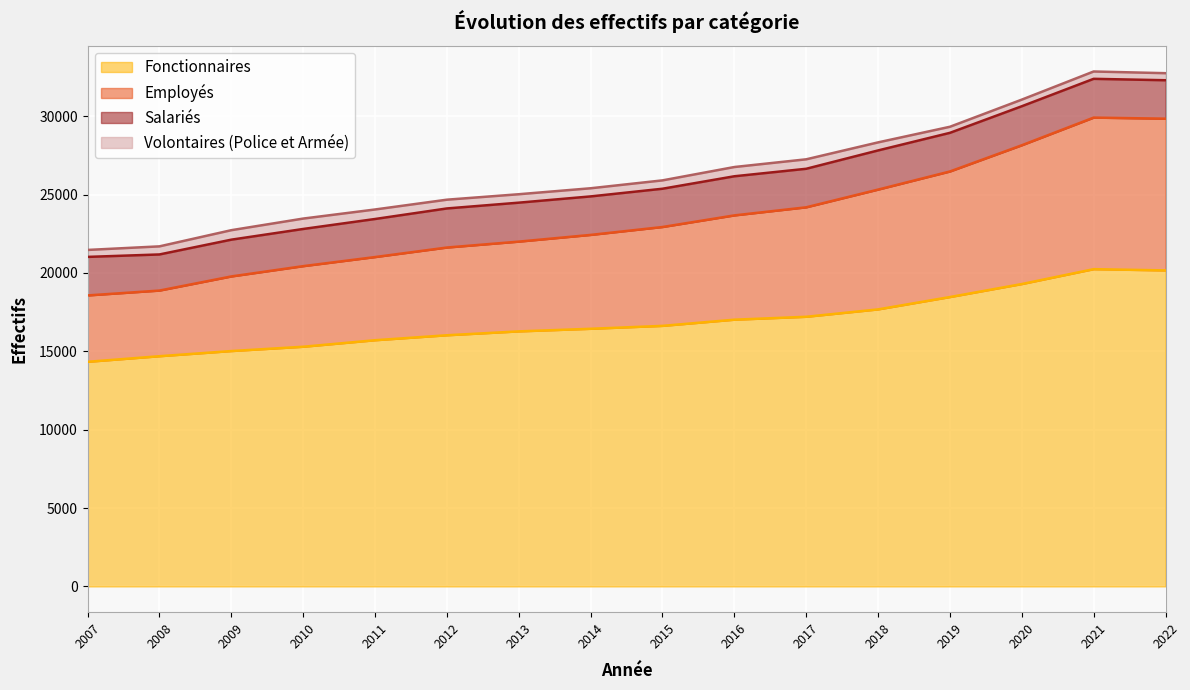

How many values in the Fonctionnaires series exceed 16624?

7